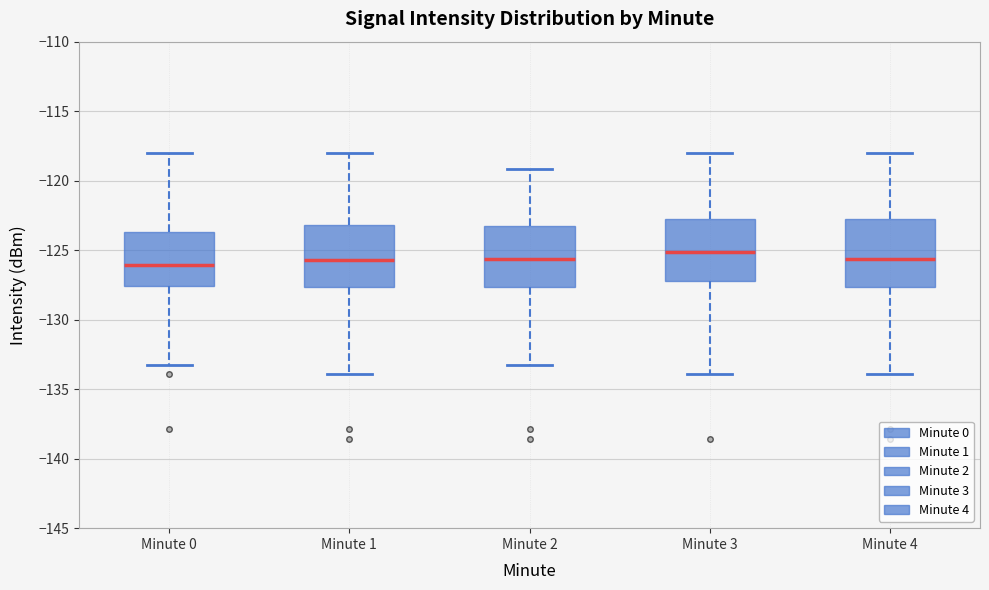

Where does the upper whisker of the box for Minute 2 end on the y-axis? The values are not printed on the chart, so give them approximately, as read against the axis.

-119.0